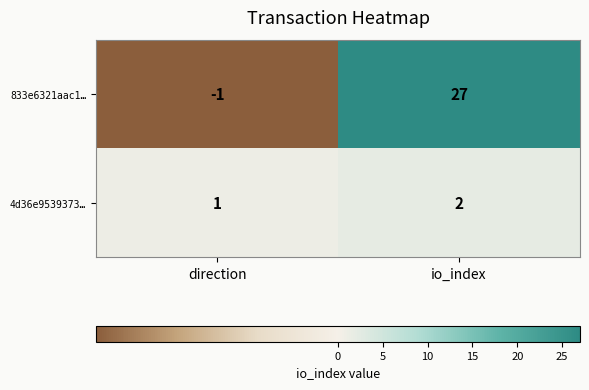

How many series are shown in this chart?

2